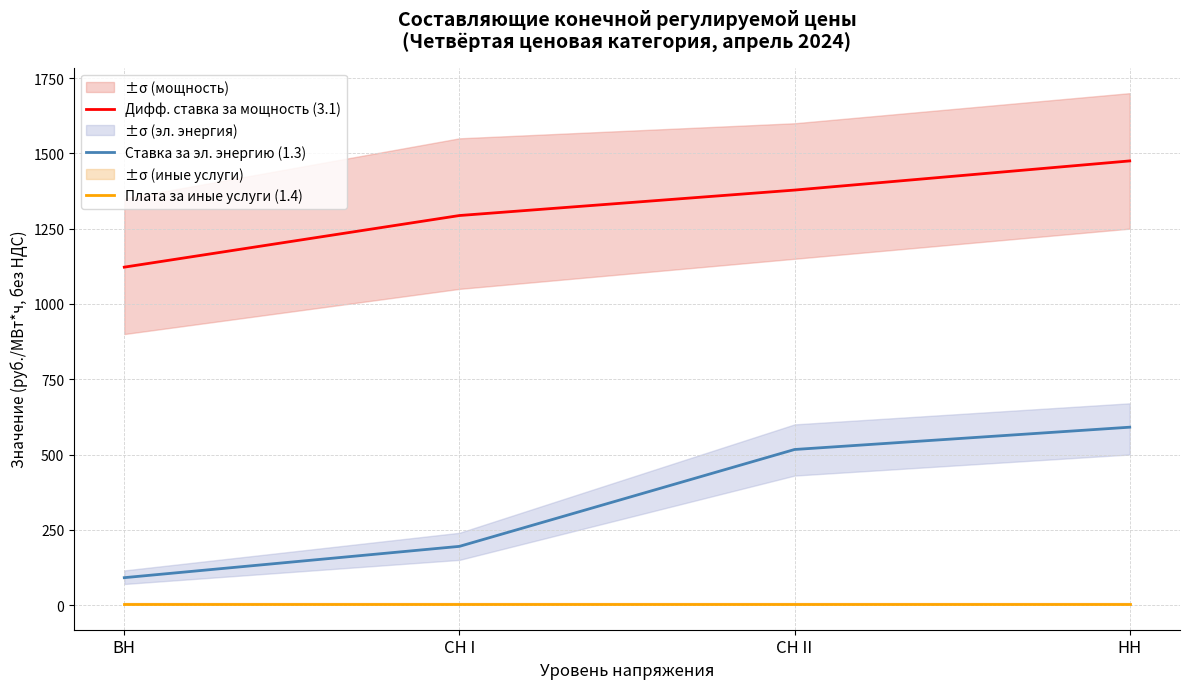

True or false: Ставка за эл. энергию (1.3) and Дифф. ставка за мощность (3.1) intersect in this chart.

False